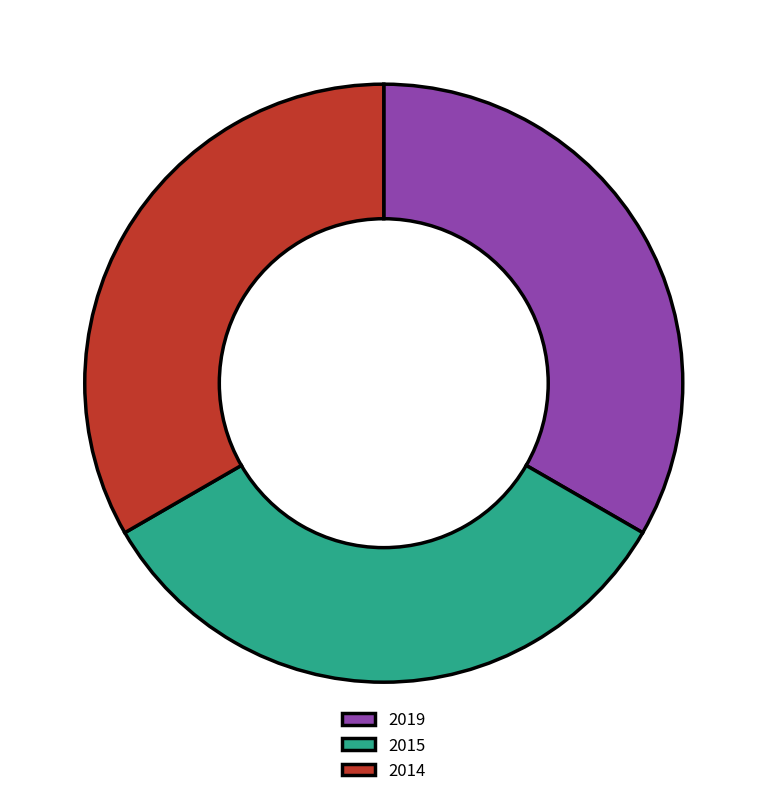

What is the ratio of the value at 2019 to the value at 2015?

1.0